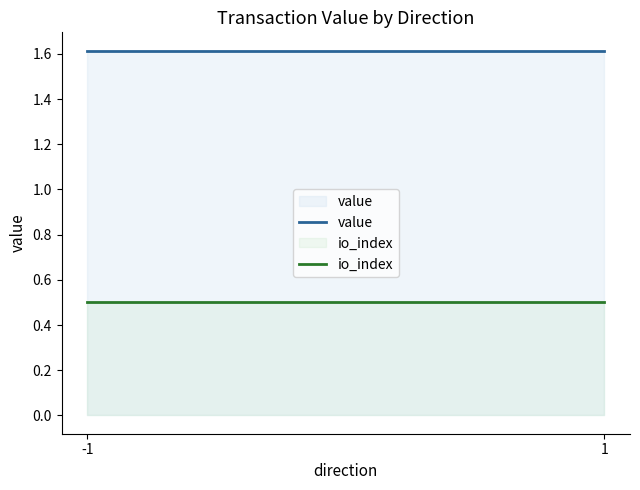

The io_index series shows 0.2 at -1. True or false?

False